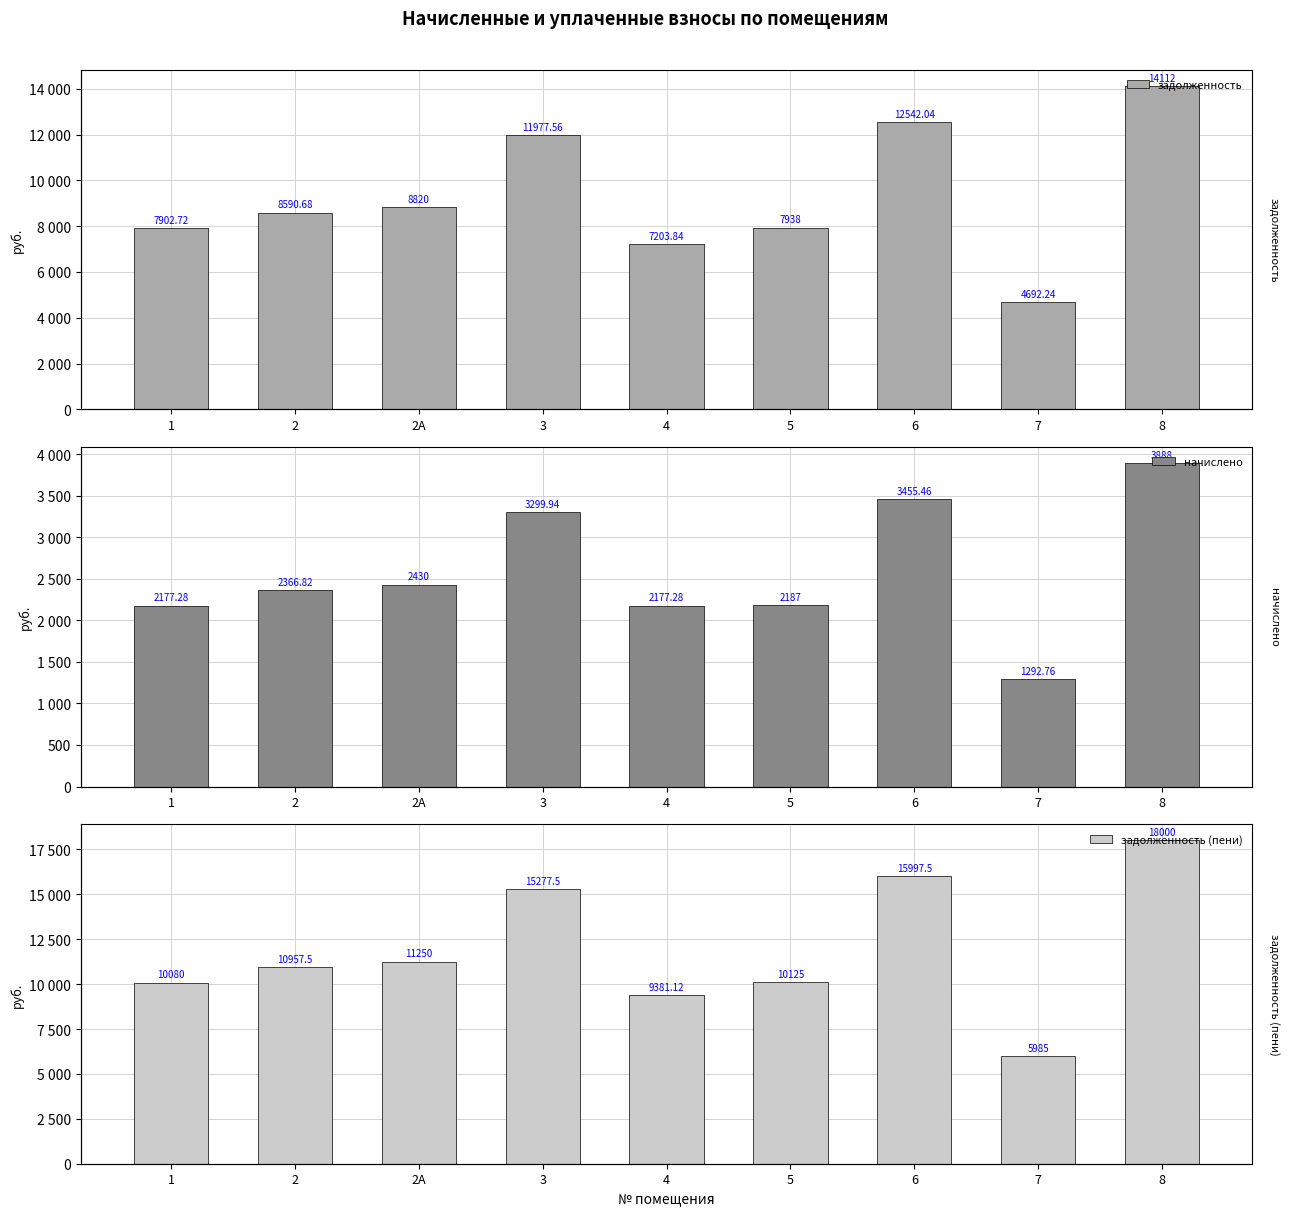

How many values in the задолженность series are below 8590?

4